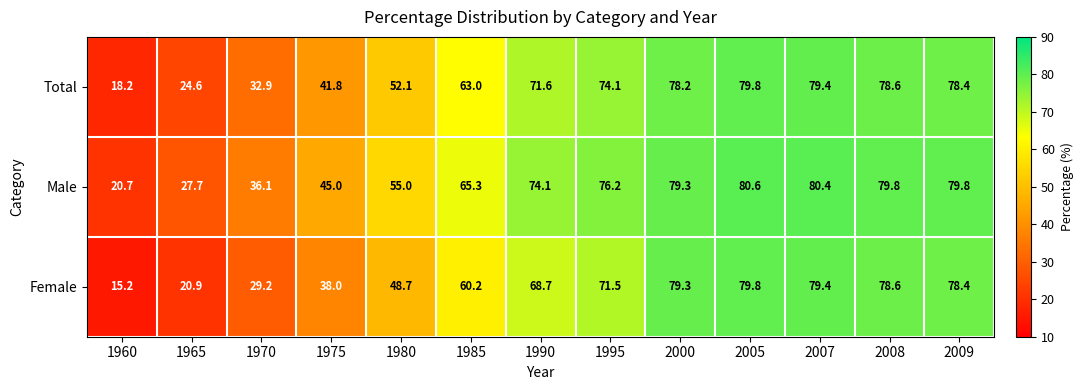

Which category has the highest value across all series?

2005